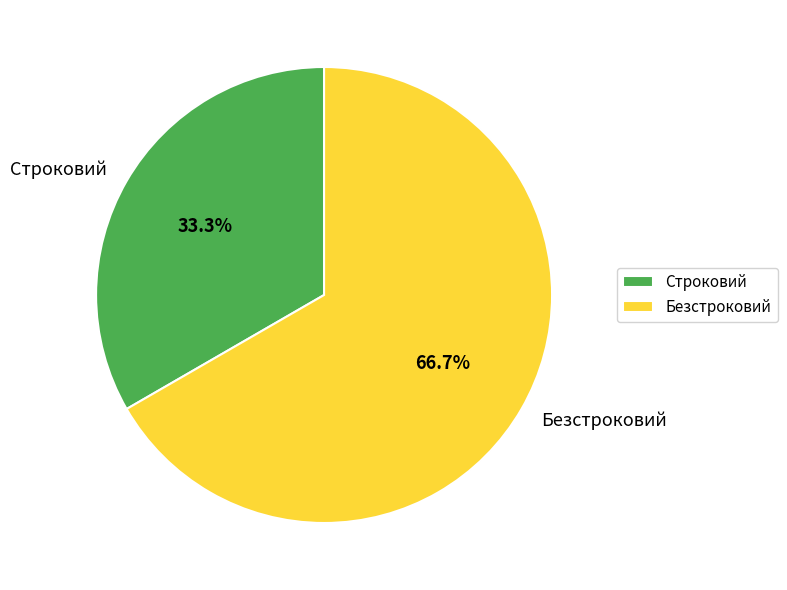

How many segments does this pie chart have?

2